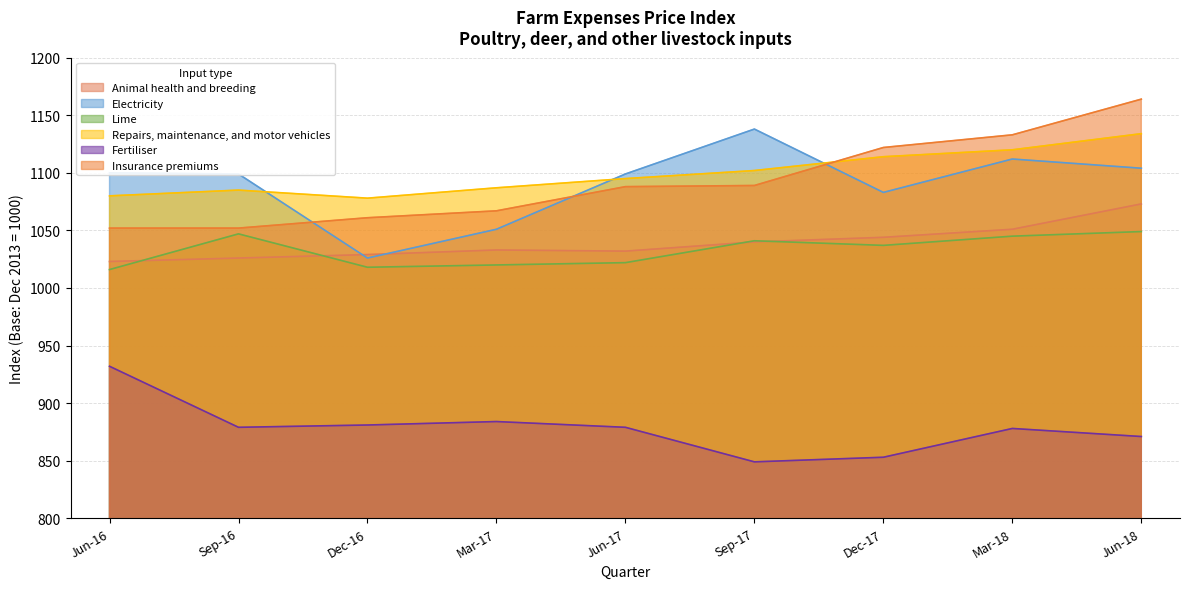

How many interior local peaks does the Repairs, maintenance, and motor vehicles series have?

1